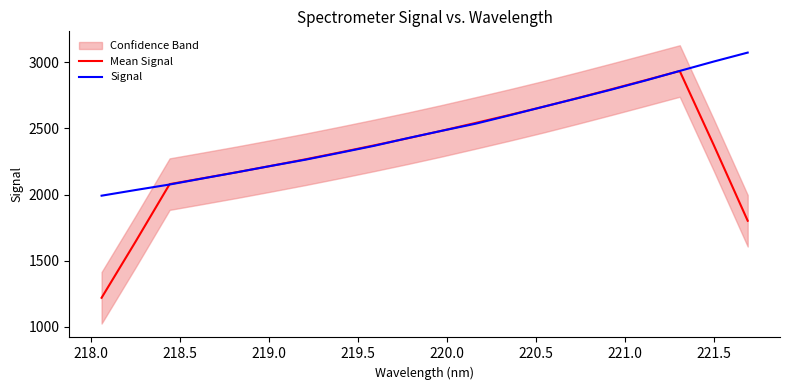

At how many categories does at least one series exceed 2152?

16